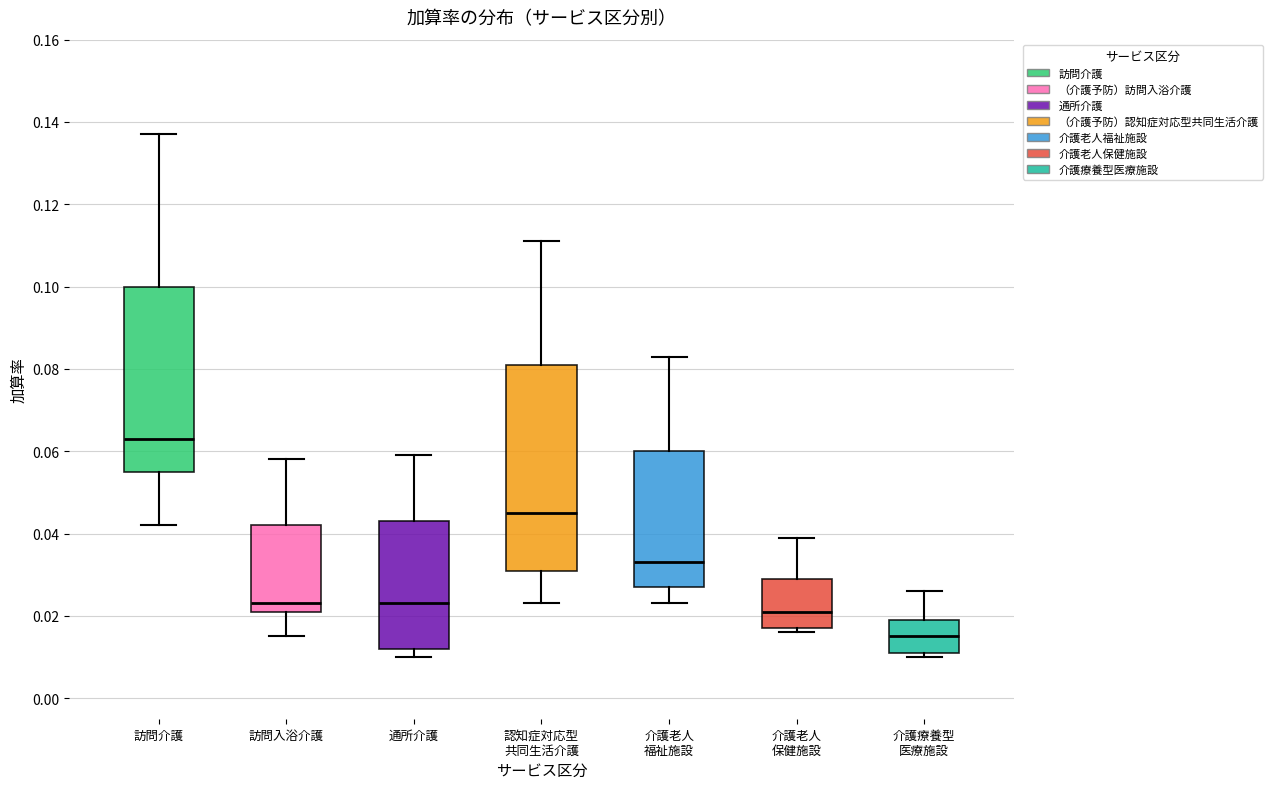

Reading left to right, transcribe this box plot: for each box, give where its median line is, the range the box spans, and where its two whiskers end, as read against the y-axis. The values are not printed on the chart, so give them approximately, as read against the axis.

訪問介護: median 0.064, box 0.056 to 0.100, whiskers 0.042 to 0.138
訪問入浴介護: median 0.024, box 0.022 to 0.042, whiskers 0.016 to 0.058
通所介護: median 0.024, box 0.012 to 0.044, whiskers 0.010 to 0.060
認知症対応型 共同生活介護: median 0.046, box 0.032 to 0.082, whiskers 0.024 to 0.112
介護老人 福祉施設: median 0.034, box 0.028 to 0.060, whiskers 0.024 to 0.084
介護老人 保健施設: median 0.022, box 0.018 to 0.030, whiskers 0.016 to 0.040
介護療養型 医療施設: median 0.016, box 0.012 to 0.020, whiskers 0.010 to 0.026